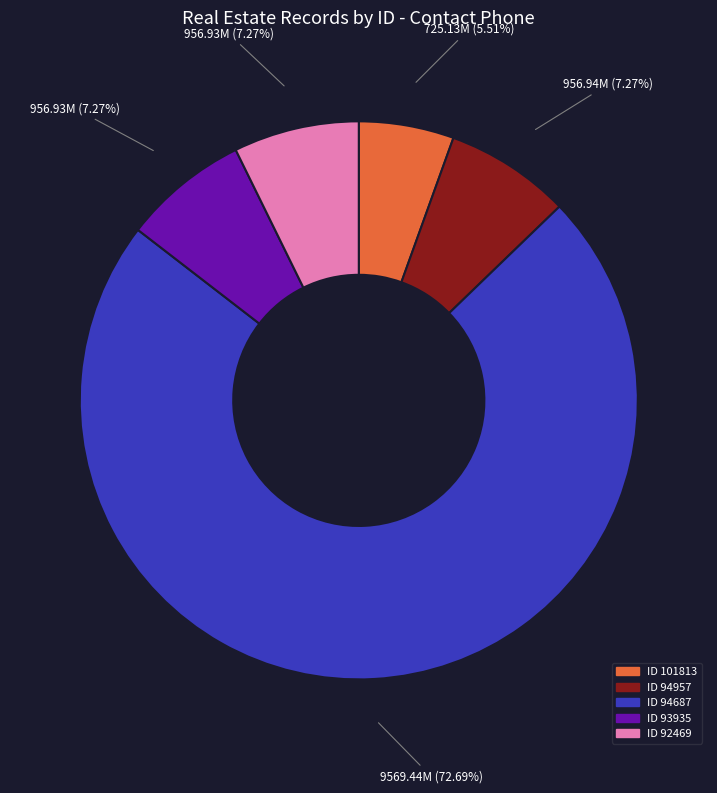

Is there a majority slice in this chart?

Yes